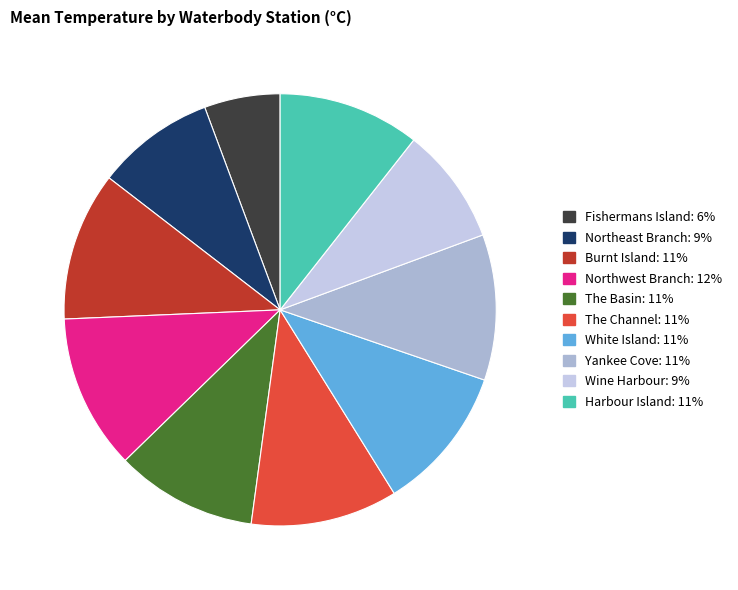

How many slices are in this pie chart?

10